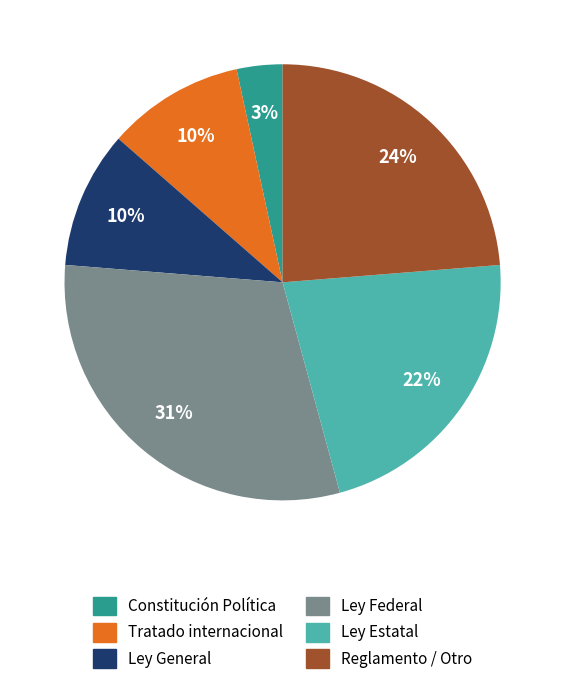

To the nearest percent, what portion does Ley General represent?

10%